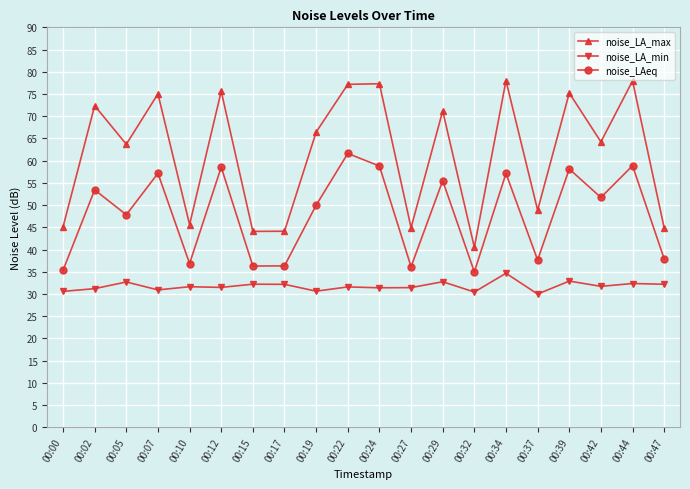

Rank the series by their average value, from lowest to highest.

noise_LA_min, noise_LAeq, noise_LA_max